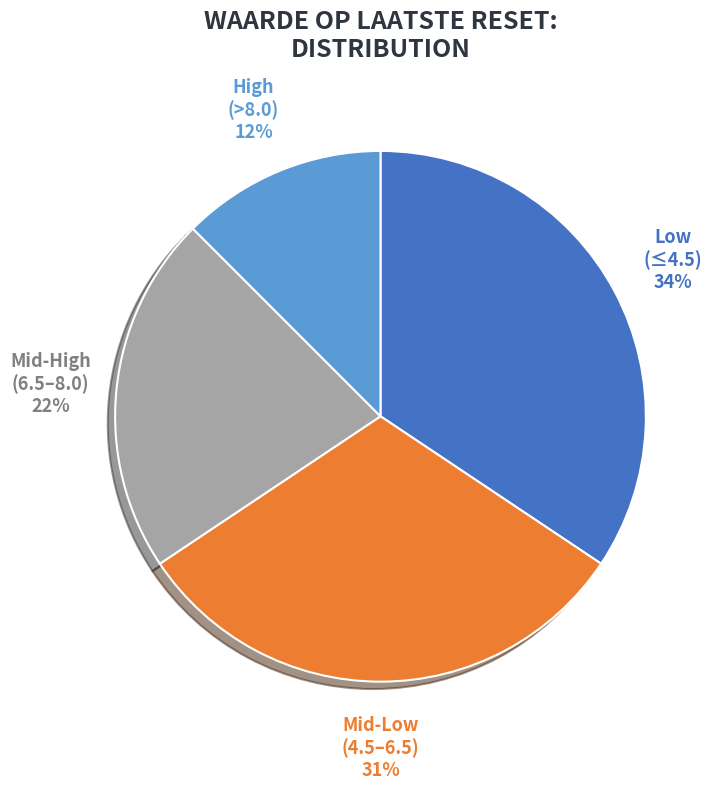

How many slices are in this pie chart?

4